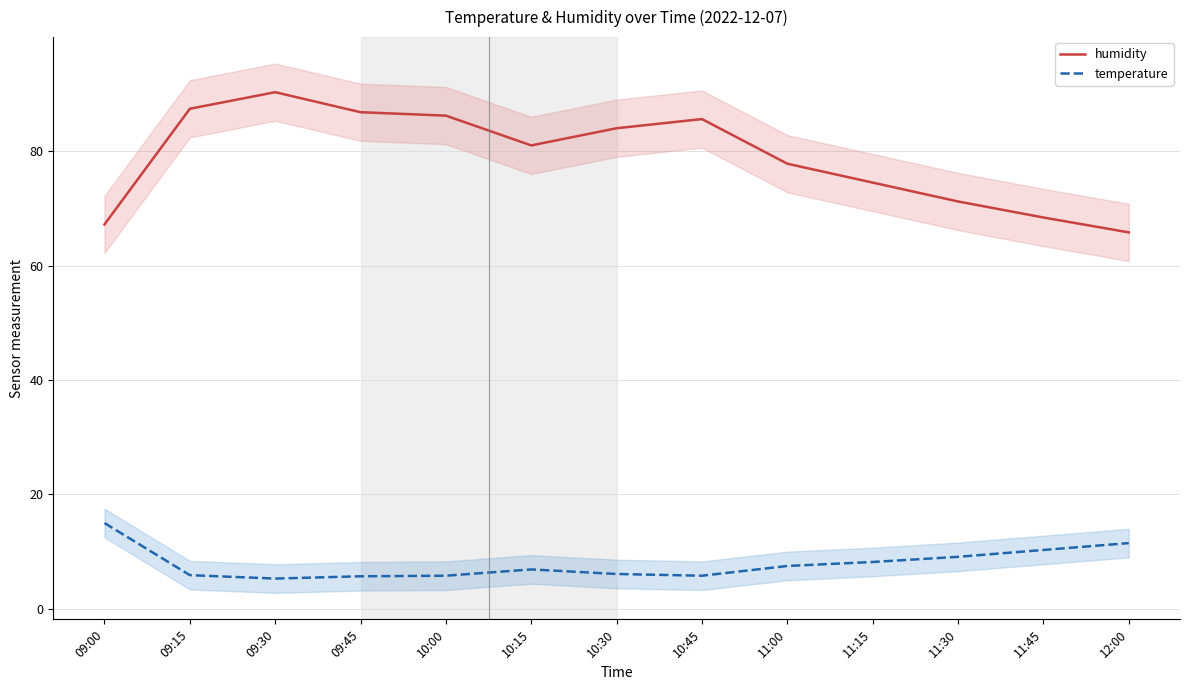

How many categories are shown in the chart?

13